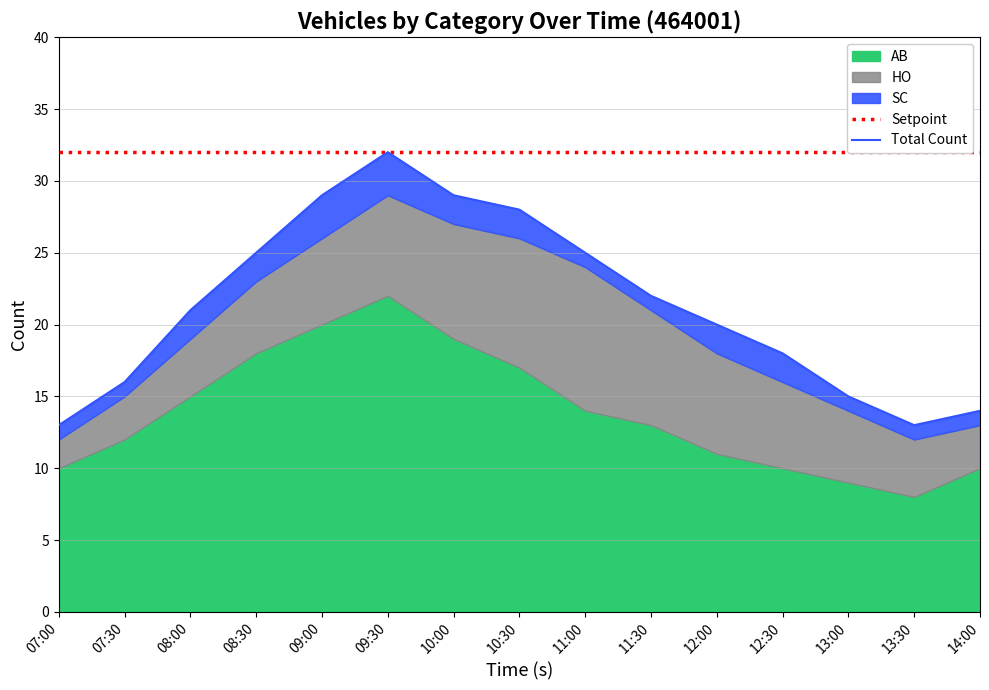

How many lines are shown in the chart?

2